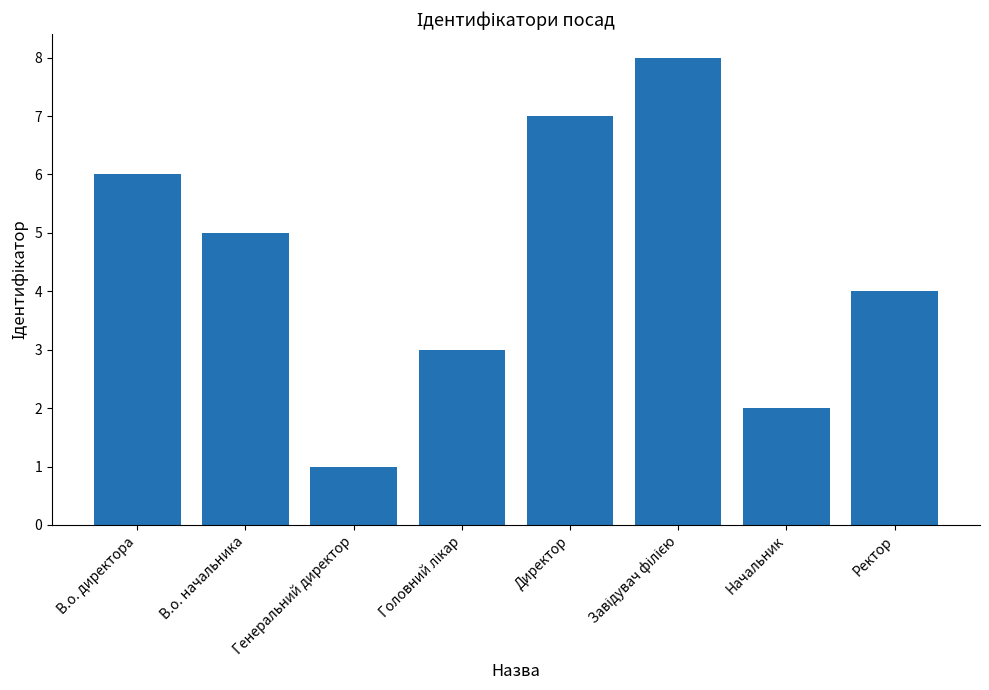

Reading left to right, list all the values displayed in this chart.

6	5	1	3	7	8	2	4